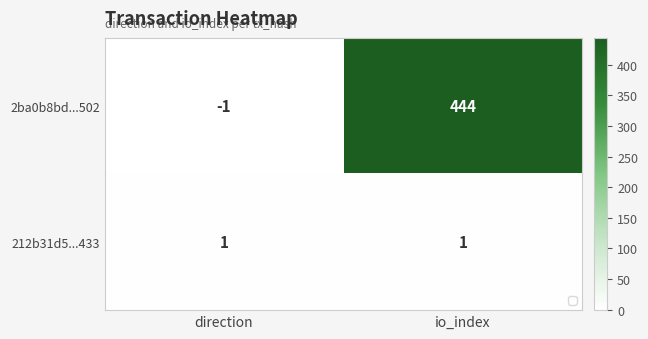

Which series has the largest total across all categories?

2ba0b8bd...502